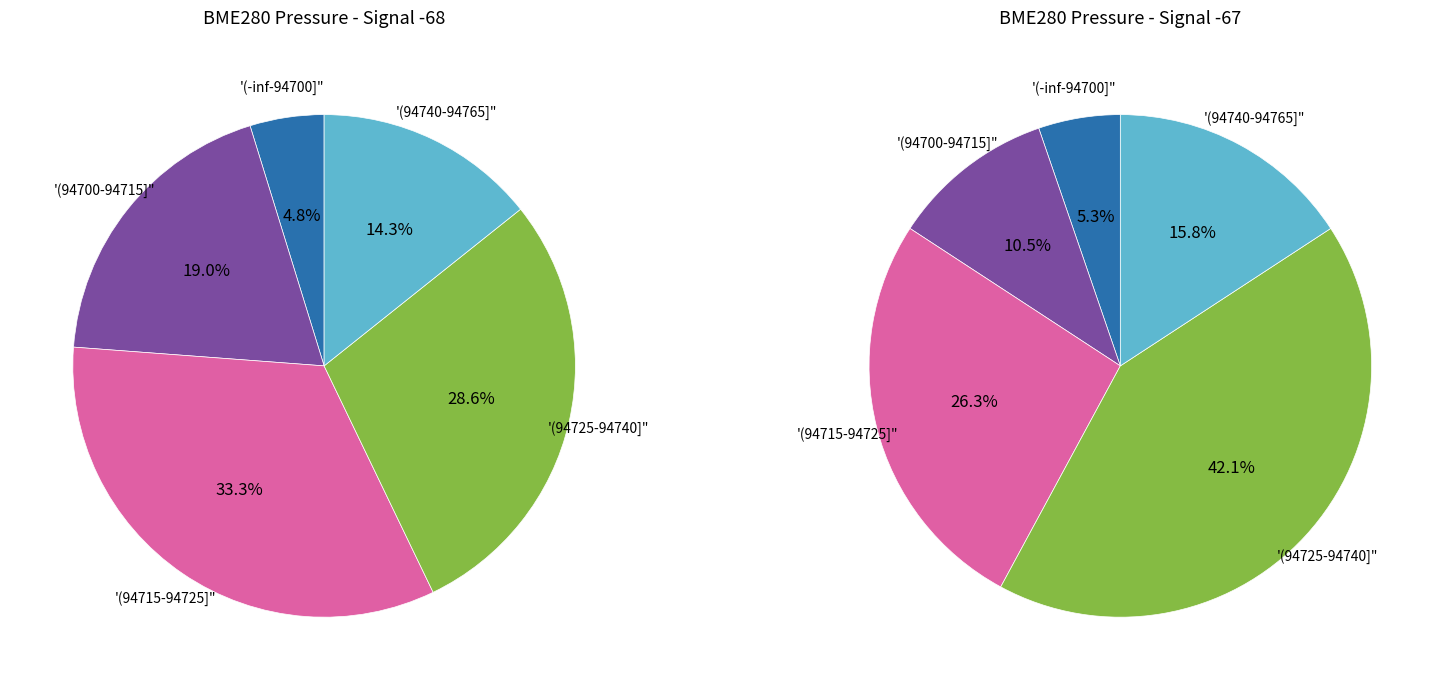

The 7 slice represents 1% of the pie. True or false?

False